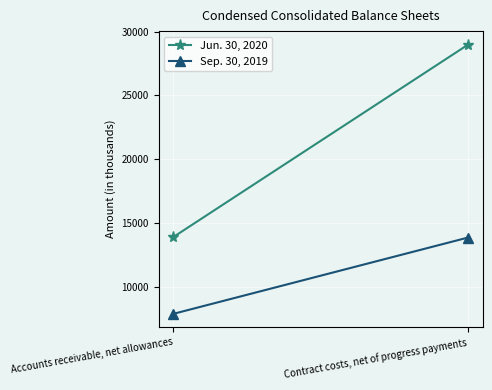

What is the sum of all Sep. 30, 2019 values?

21742